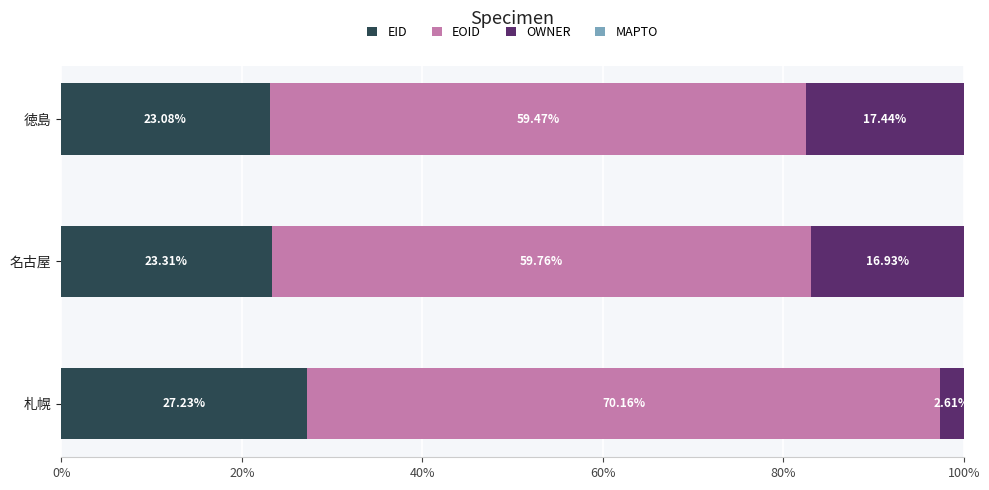

Where is EID nearest to the value 25?

名古屋